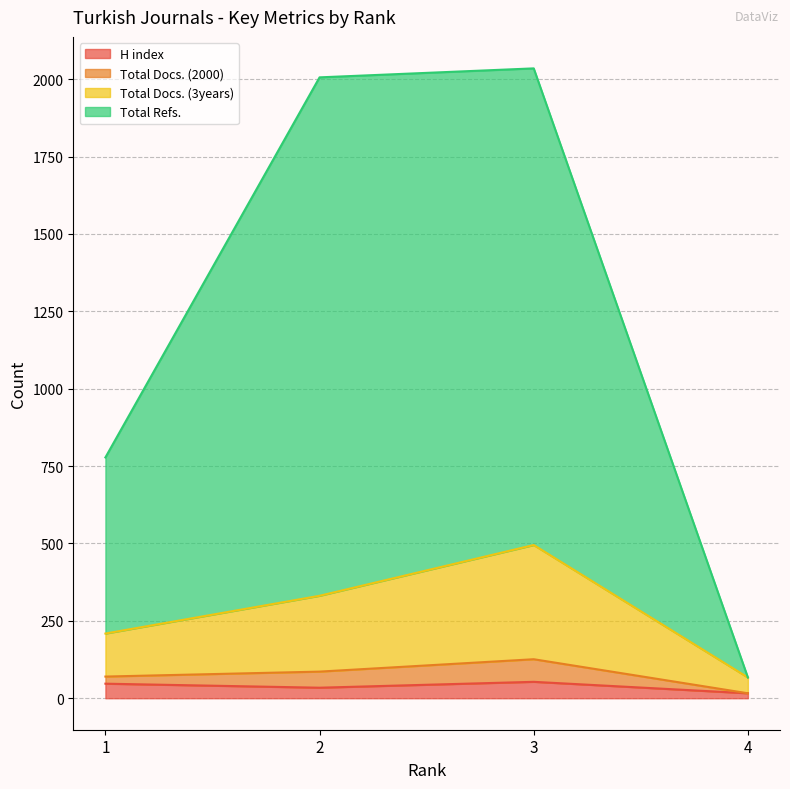

Where is the first local maximum for Total Docs. (2000)?

3